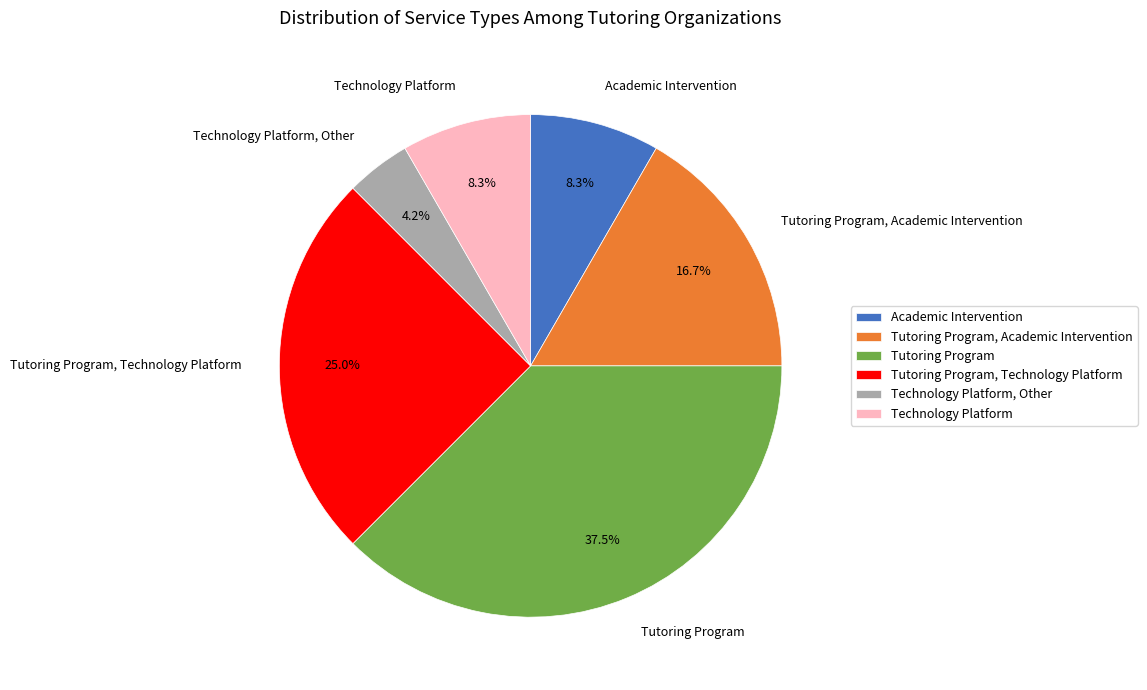

Which has a higher value, Tutoring Program or Tutoring Program, Technology Platform?

Tutoring Program